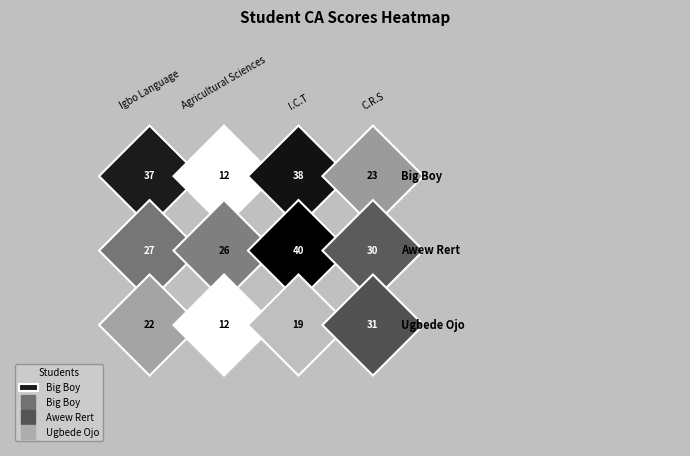

Where does the Awew Rert series first go above 30?

I.C.T - CA